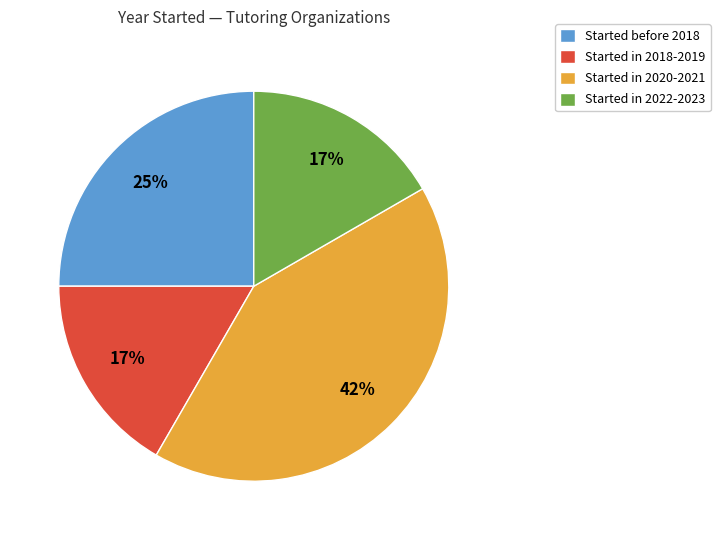

True or false: Started in 2022-2023 accounts for 17% of the total.

True